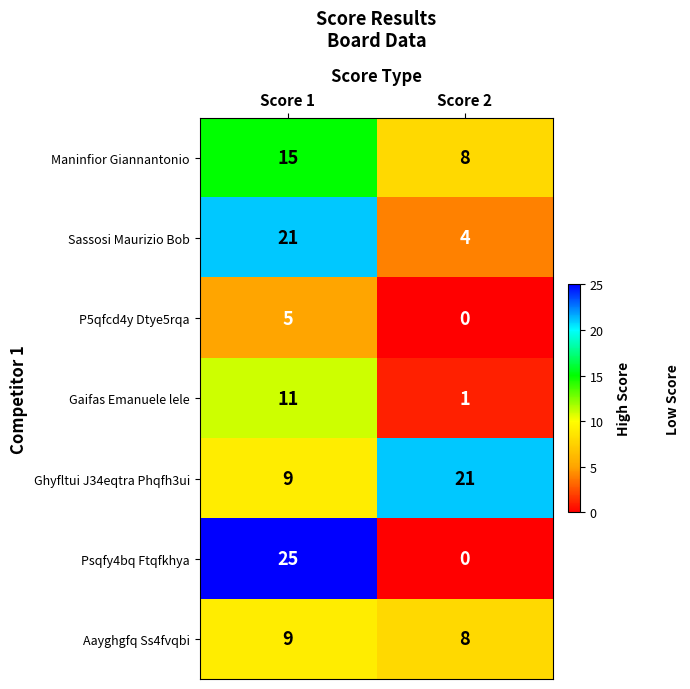

Is it true that Maninfior Giannantonio equals 15 at Score 1?

True